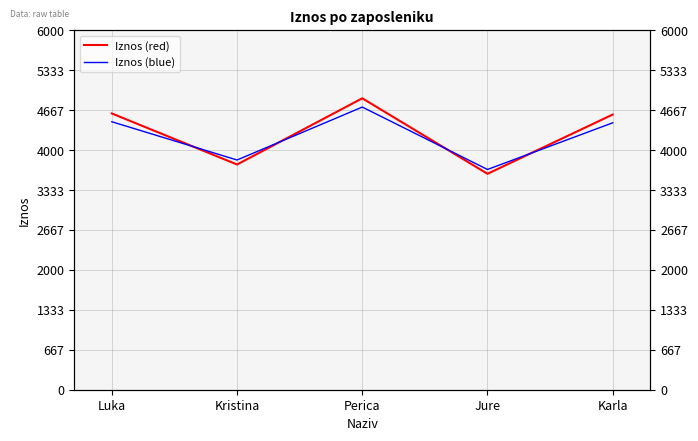

At which label does Iznos (red) reach its peak?

Perica